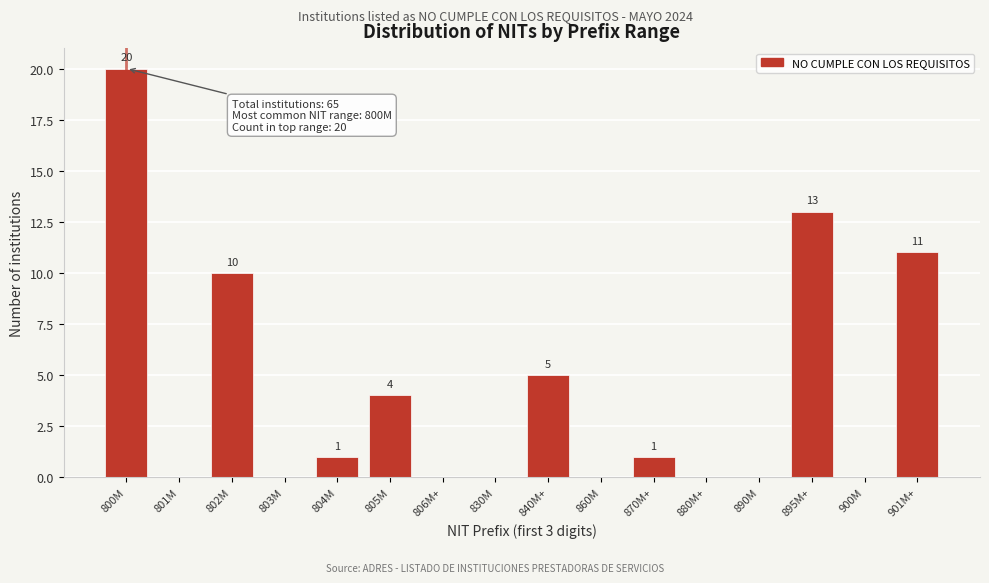

Reading left to right, transcribe all the data shown in this chart.

800M=20	801M=0	802M=10	803M=0	804M=1	805M=4	806M+=0	830M=0	840M+=5	860M=0	870M+=1	880M+=0	890M=0	895M+=13	900M=0	901M+=11